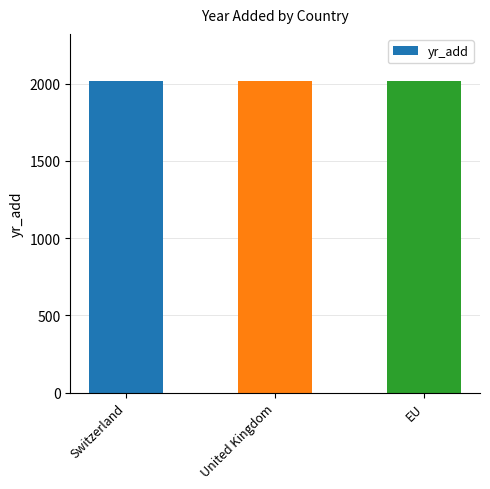

What position from the right is United Kingdom?

2